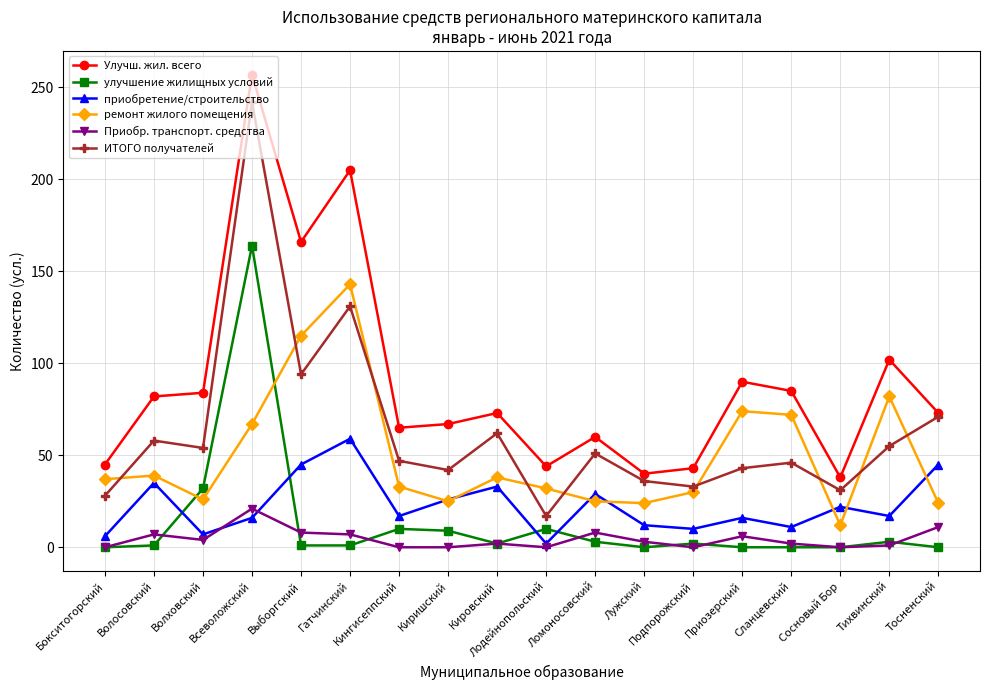

Between Волховский and Сосновый Бор, which series saw the biggest shift?

Улучш. жил. всего